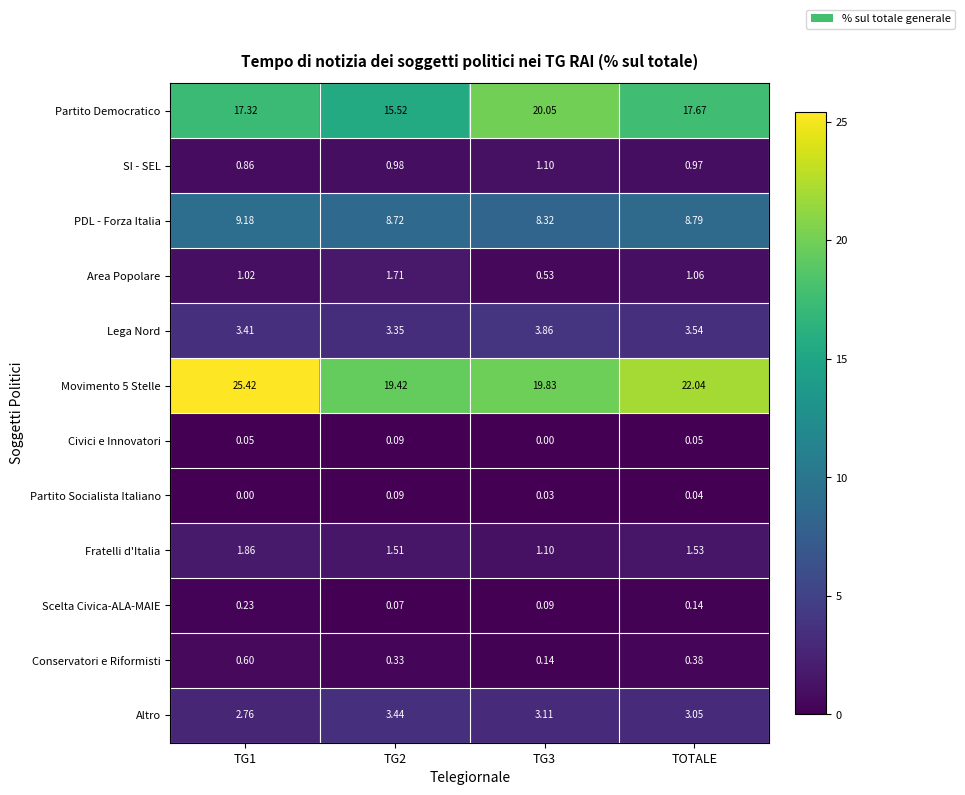

At which label is Altro closest to 3?

TOTALE